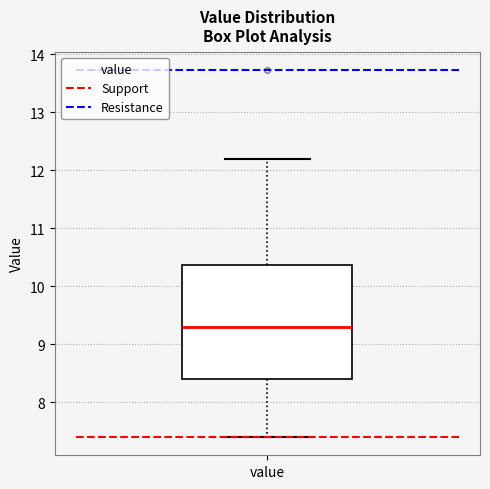

Transcribe this box plot: give where the median line is, the range the box spans, and where the two whiskers end, as read against the y-axis. The values are not printed on the chart, so give them approximately, as read against the axis.

median 9.3, box 8.4 to 10.4, whiskers 7.4 to 12.2